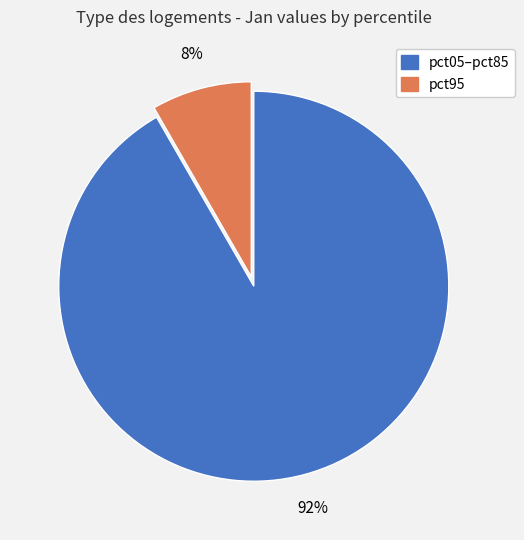

To the nearest percent, what is the average slice percentage?

50%